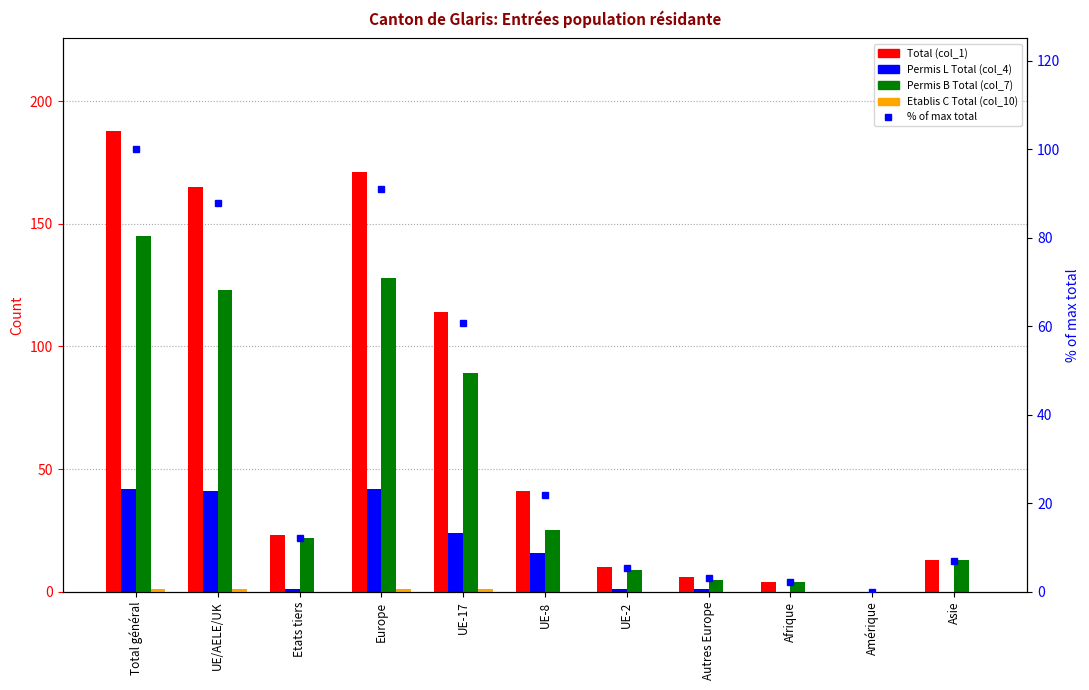

How many data points does each series have?

11